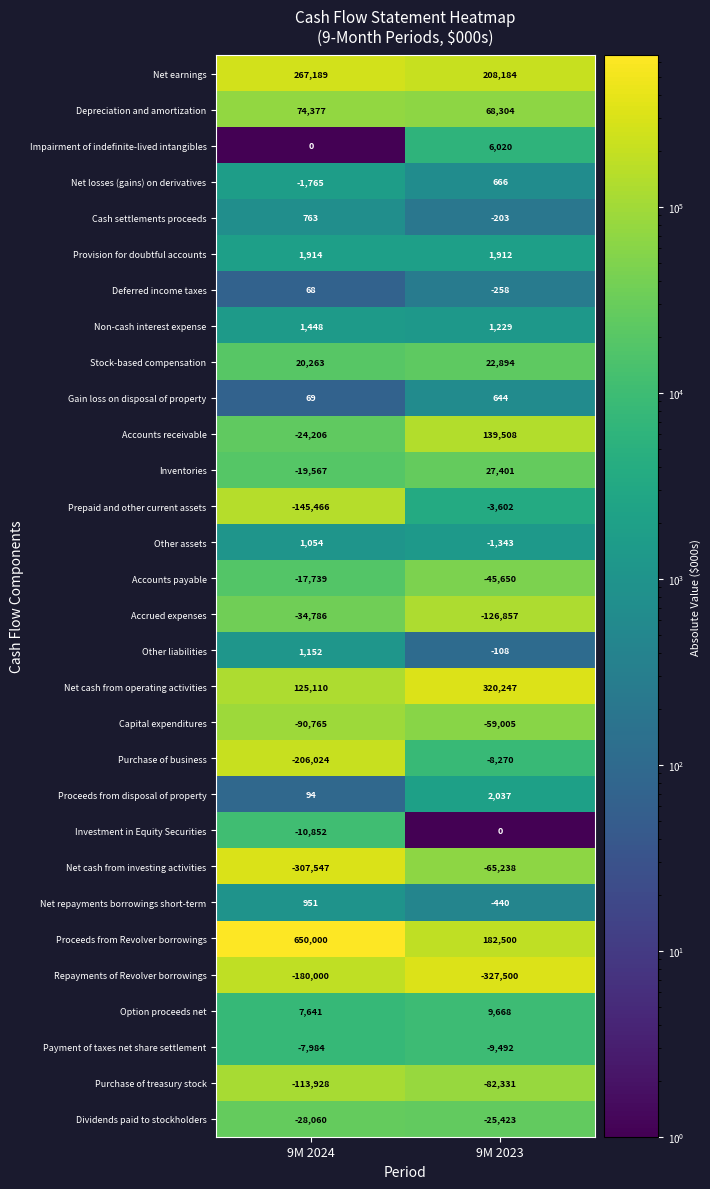

What is the maximum value shown in the chart?

650000